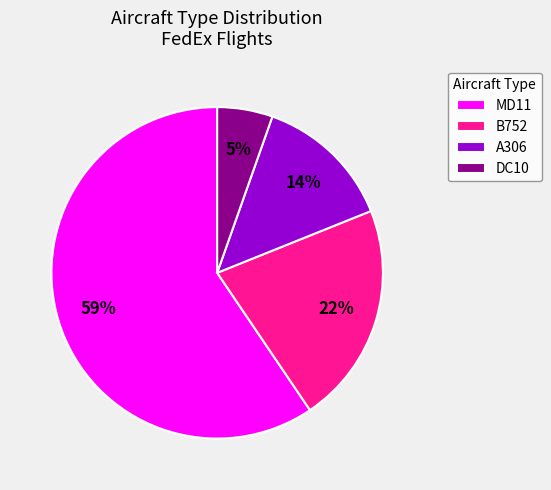

How many slices are in this pie chart?

4